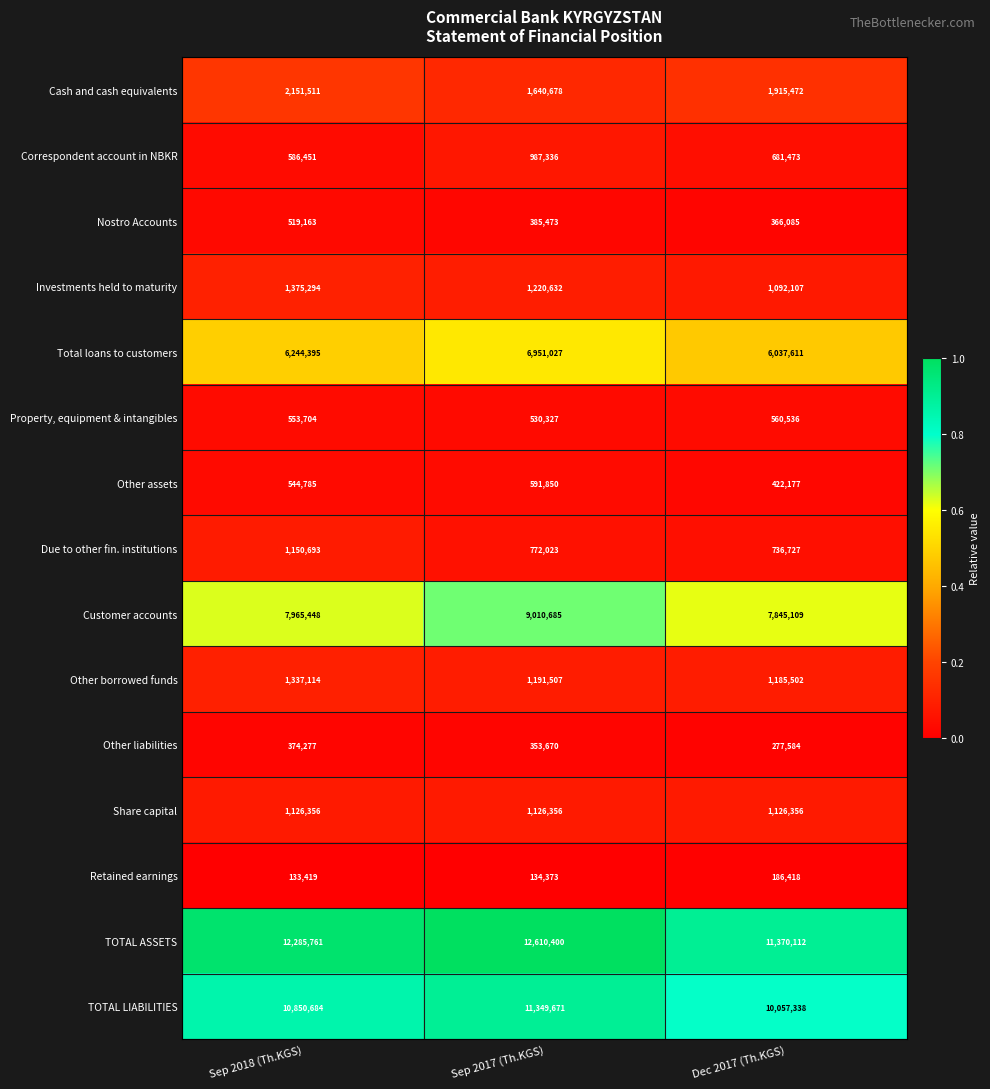

Rank the series at Sep 2017 (Th.KGS) from highest to lowest value.

TOTAL ASSETS, TOTAL LIABILITIES, Customer accounts, Total loans to customers, Cash and cash equivalents, Investments held to maturity, Other borrowed funds, Share capital, Correspondent account in NBKR, Due to other fin. institutions, Other assets, Property, equipment & intangibles, Nostro Accounts, Other liabilities, Retained earnings